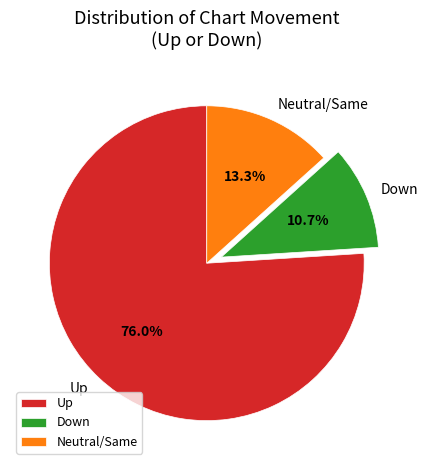

Which category has the smallest portion of the pie?

Down